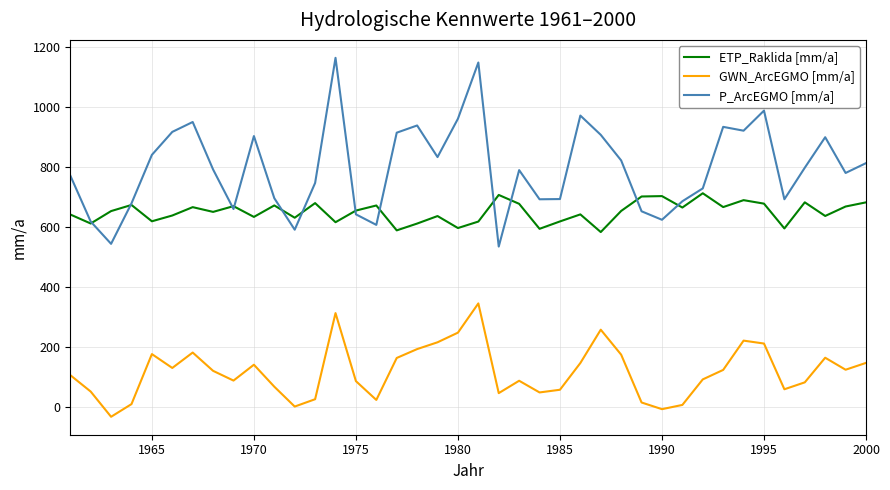

What is the maximum value for GWN_ArcEGMO [mm/a]?

345.3